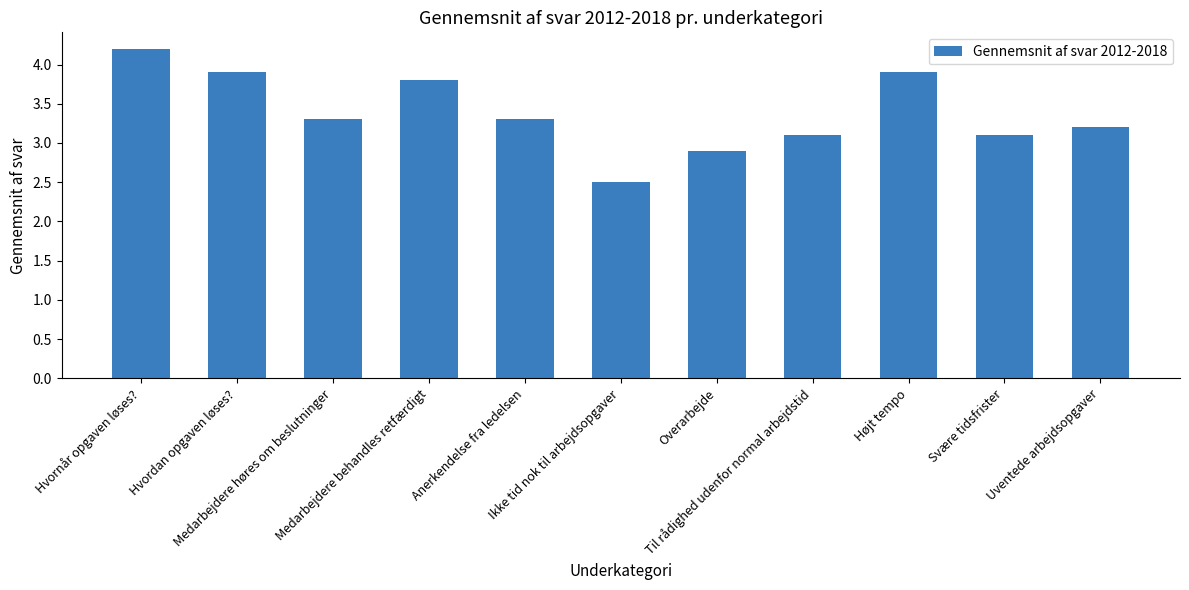

Reading left to right, what are all the values shown in this chart?

Hvornår opgaven løses?=4.2	Hvordan opgaven løses?=3.9	Medarbejdere høres om beslutninger=3.3	Medarbejdere behandles retfærdigt=3.8	Anerkendelse fra ledelsen=3.3	Ikke tid nok til arbejdsopgaver=2.5	Overarbejde=2.9	Til rådighed udenfor normal arbejdstid=3.1	Højt tempo=3.9	Svære tidsfrister=3.1	Uventede arbejdsopgaver=3.2